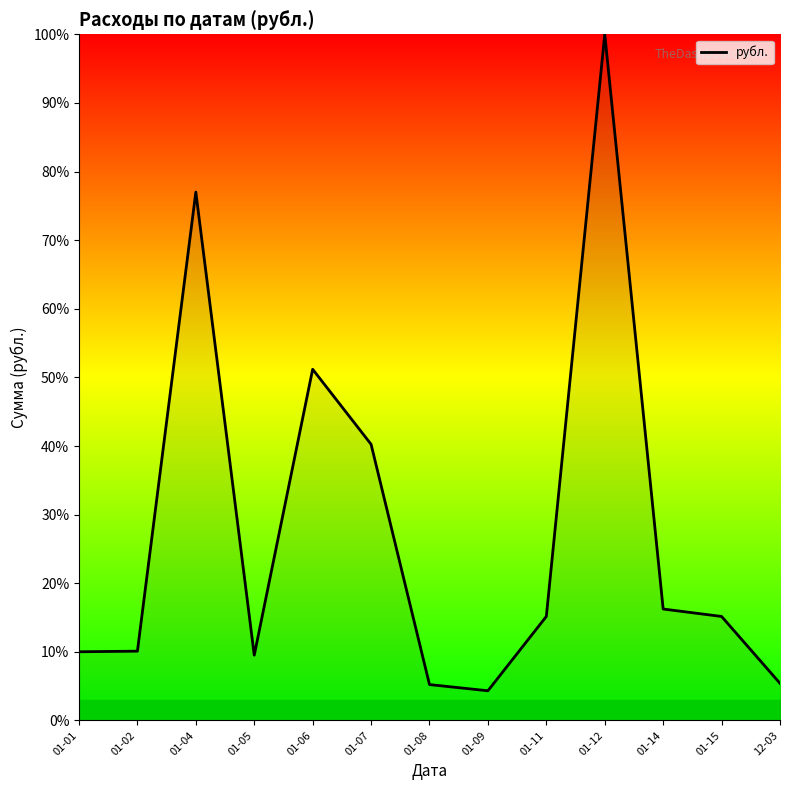

What is the ratio of the value at 01-05 to the value at 01-01?

1.0